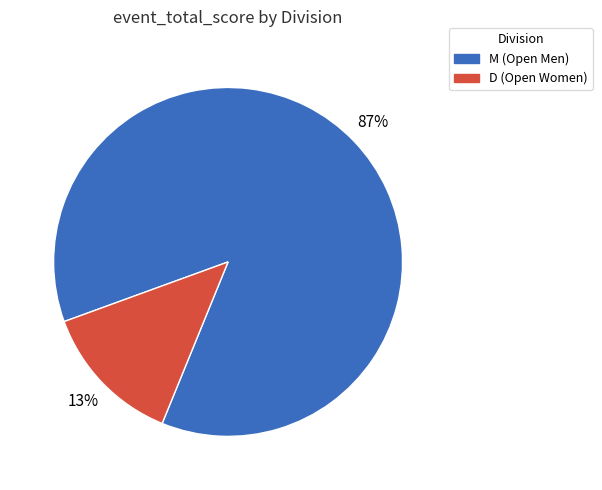

To the nearest percent, what is the average slice percentage?

50%